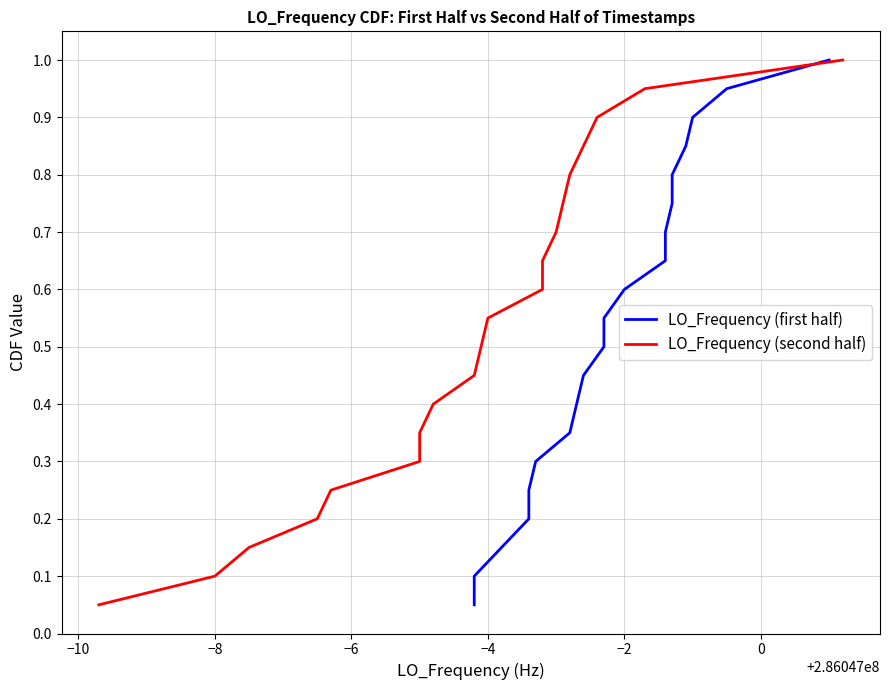

What is the value of the LO_Frequency (first half) point at the 6th from the left?

0.3